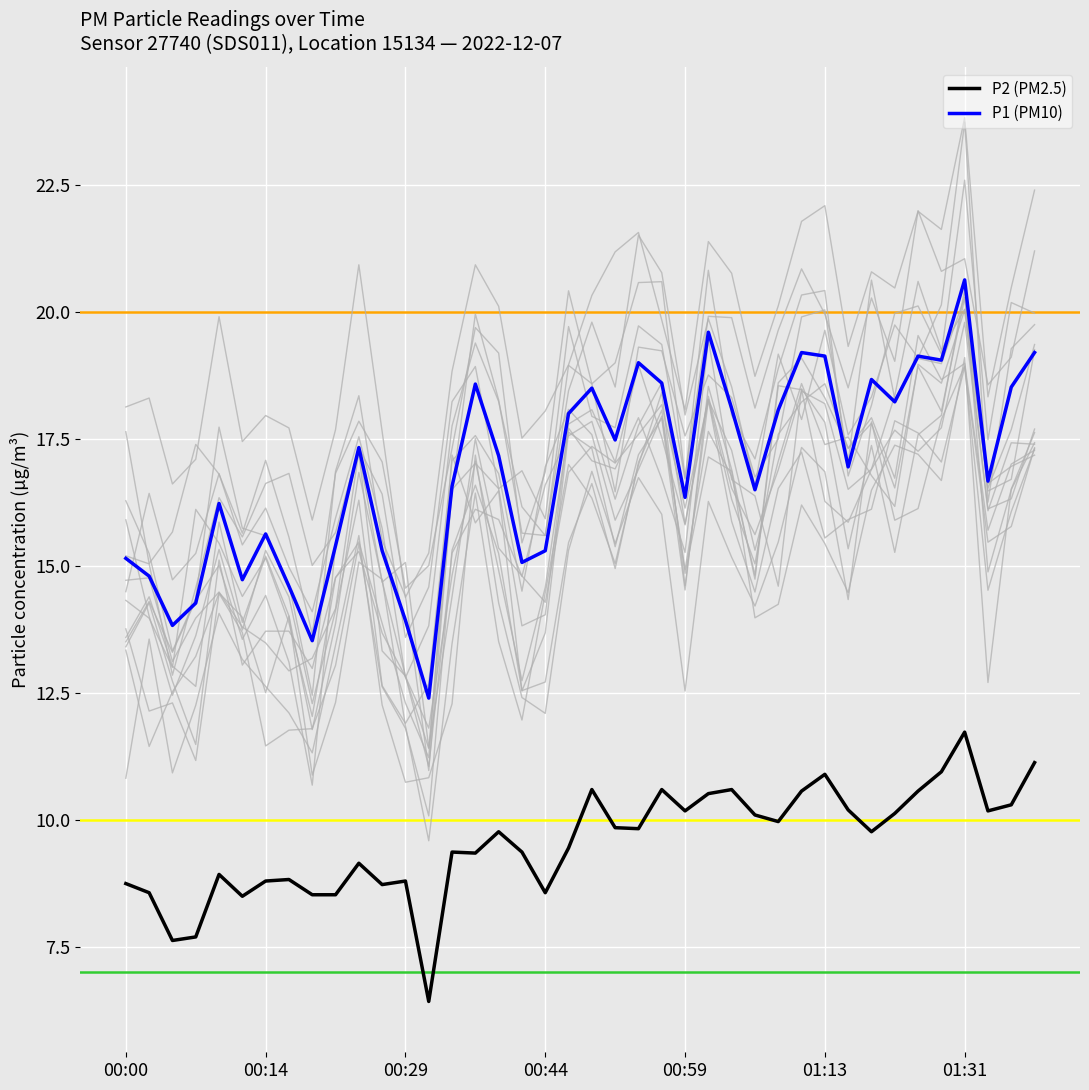

How many interior local valleys does the P2 (PM2.5) series have?

11